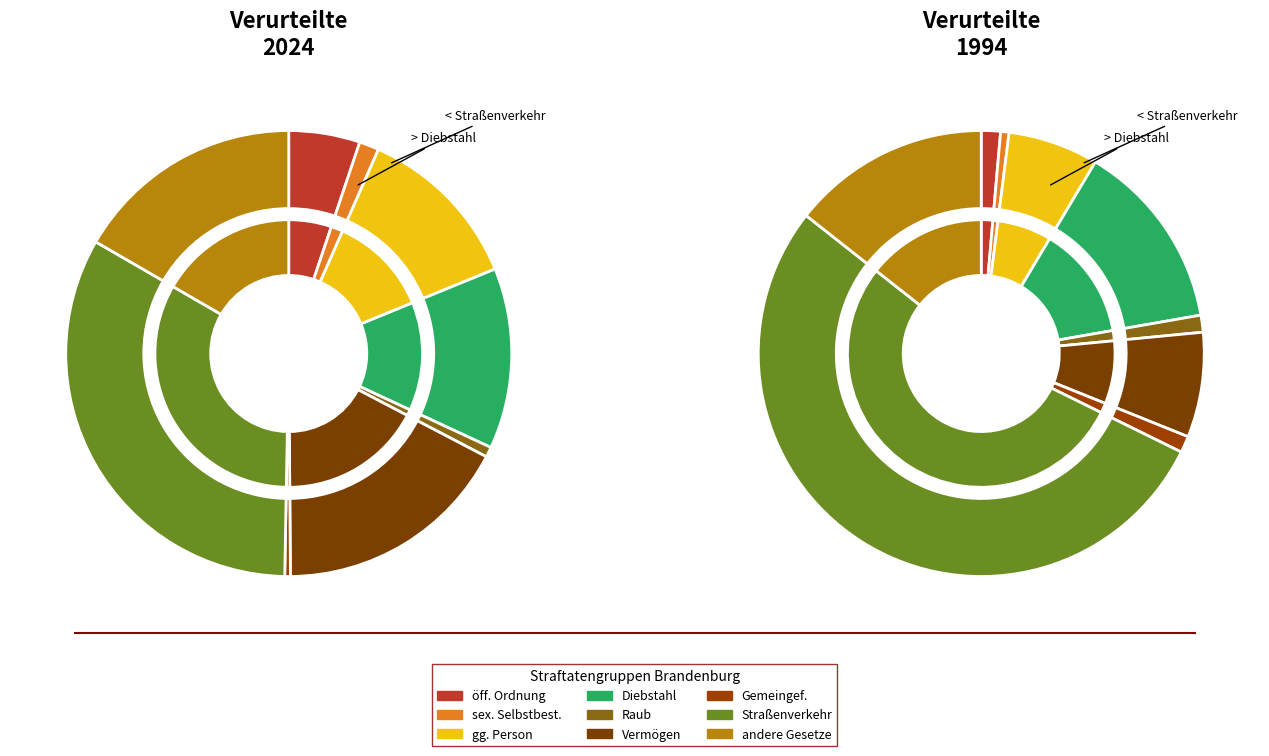

What is the total percentage of gegen die sexuelle Selbstbestimmung and andere Straftaten gegen die Person?

13.7%